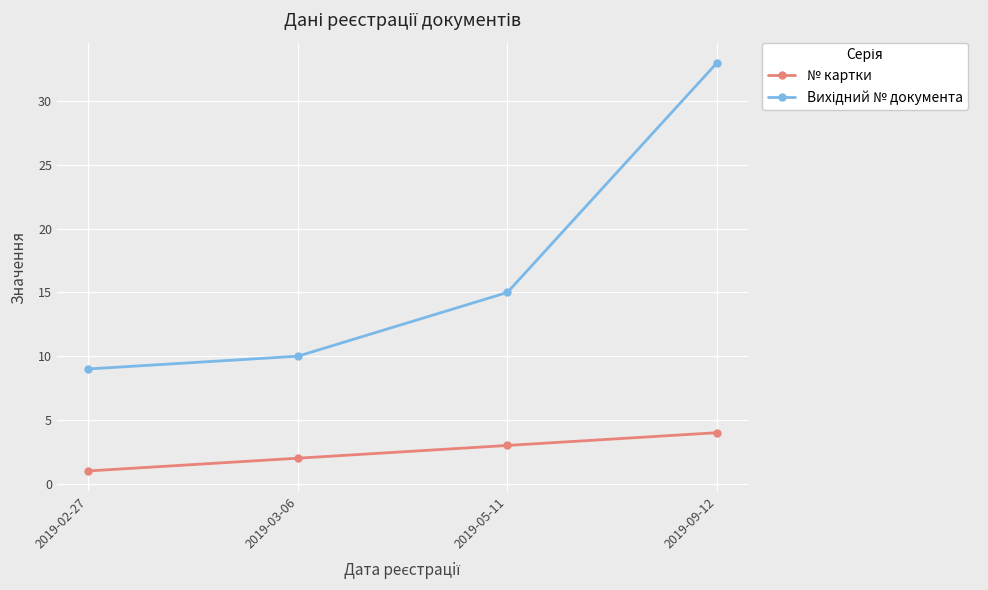

List the labels in order of № картки value, largest first.

2019-09-12, 2019-05-11, 2019-03-06, 2019-02-27